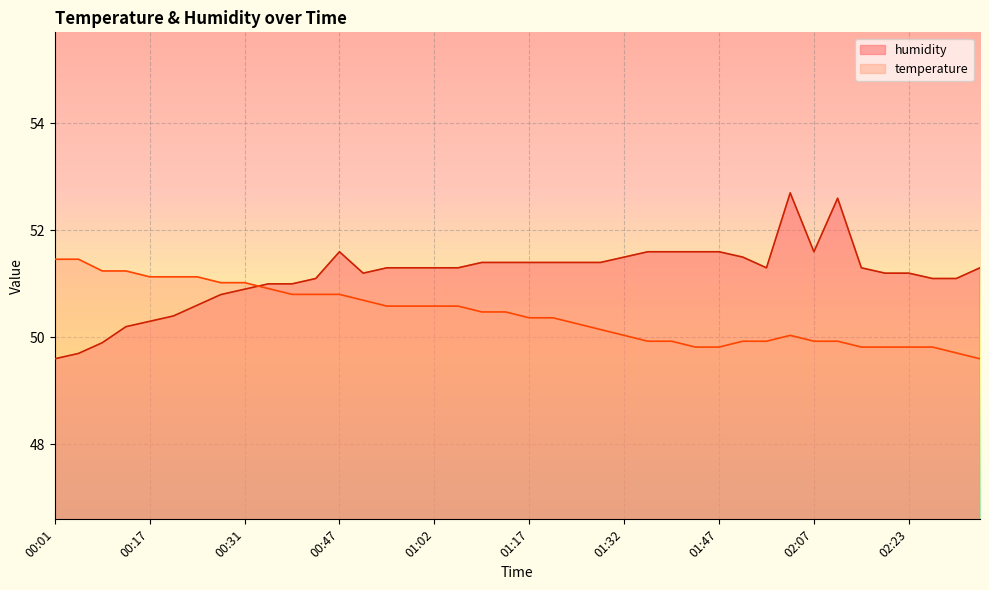

At which category is the sum across all series the highest?

02:03